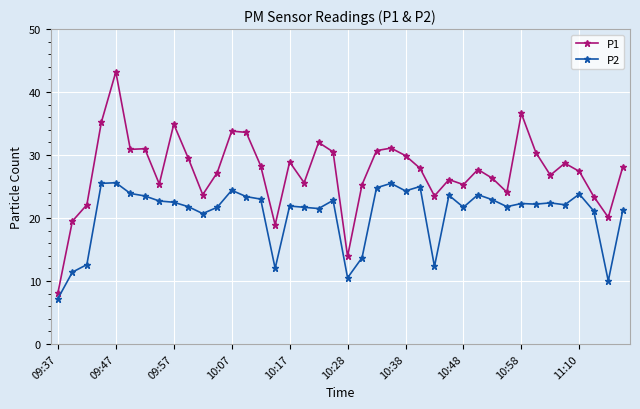

Which series has the widest spread of values?

P1